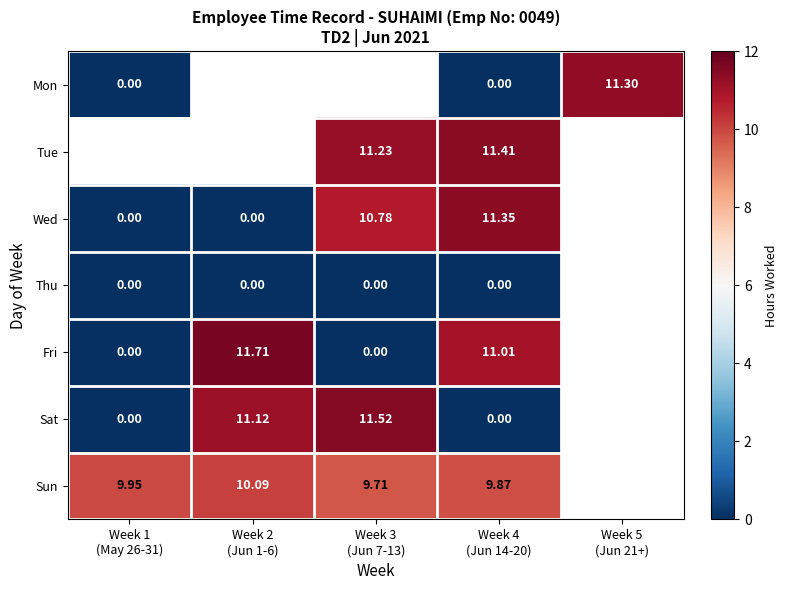

At which category does the chart reach its peak across all series?

Week 2
(Jun 1-6)